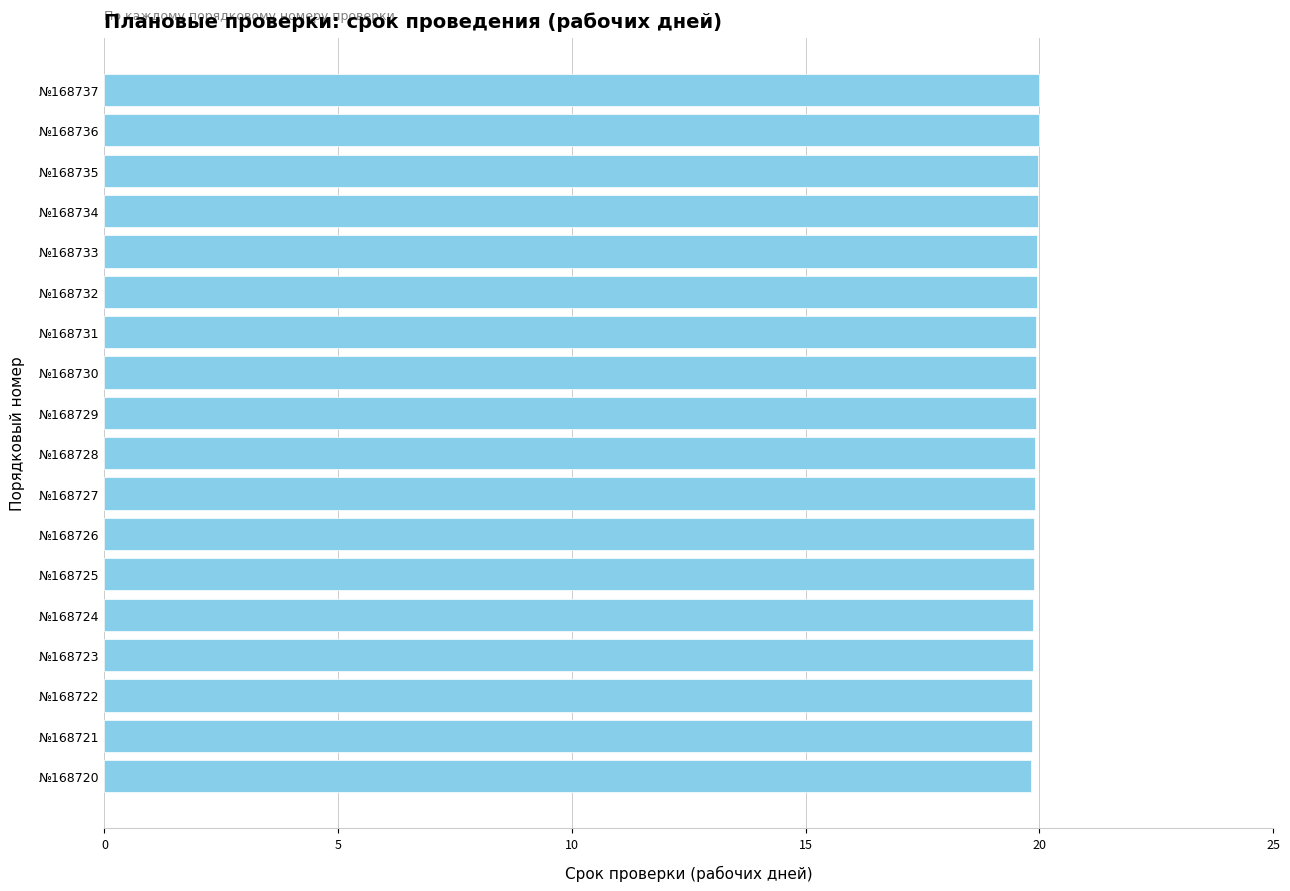

What is the sum of all values?

358.5